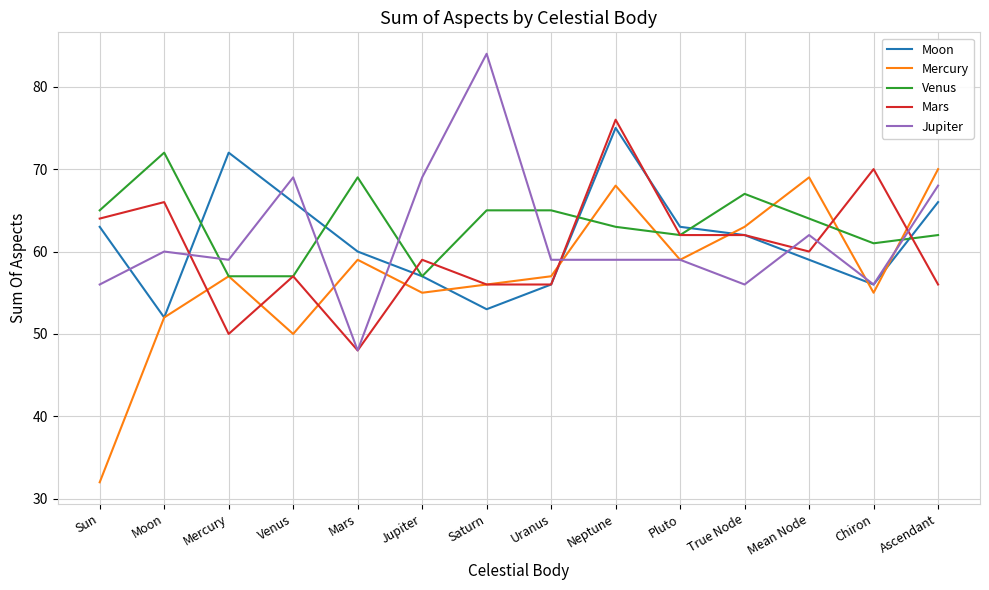

What is the average value of the Mars series?

60